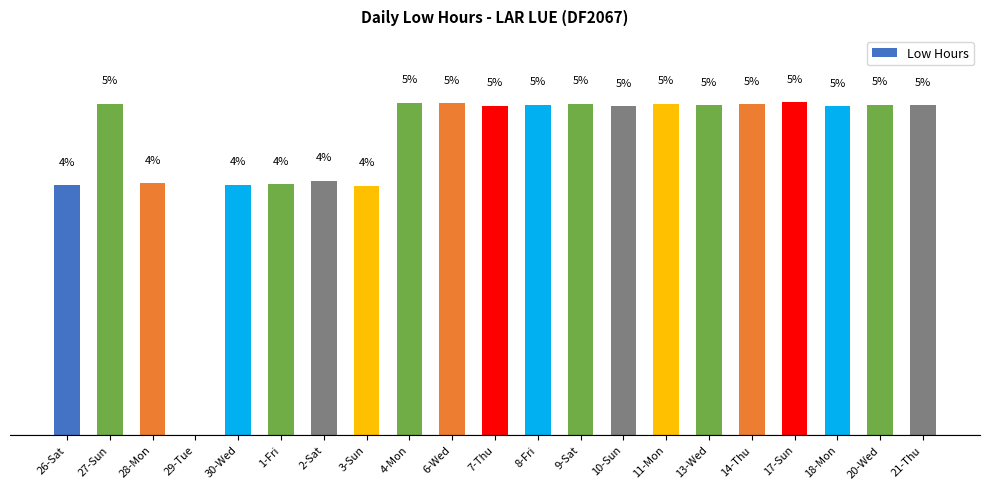

What is the maximum value shown in the chart?

5.4